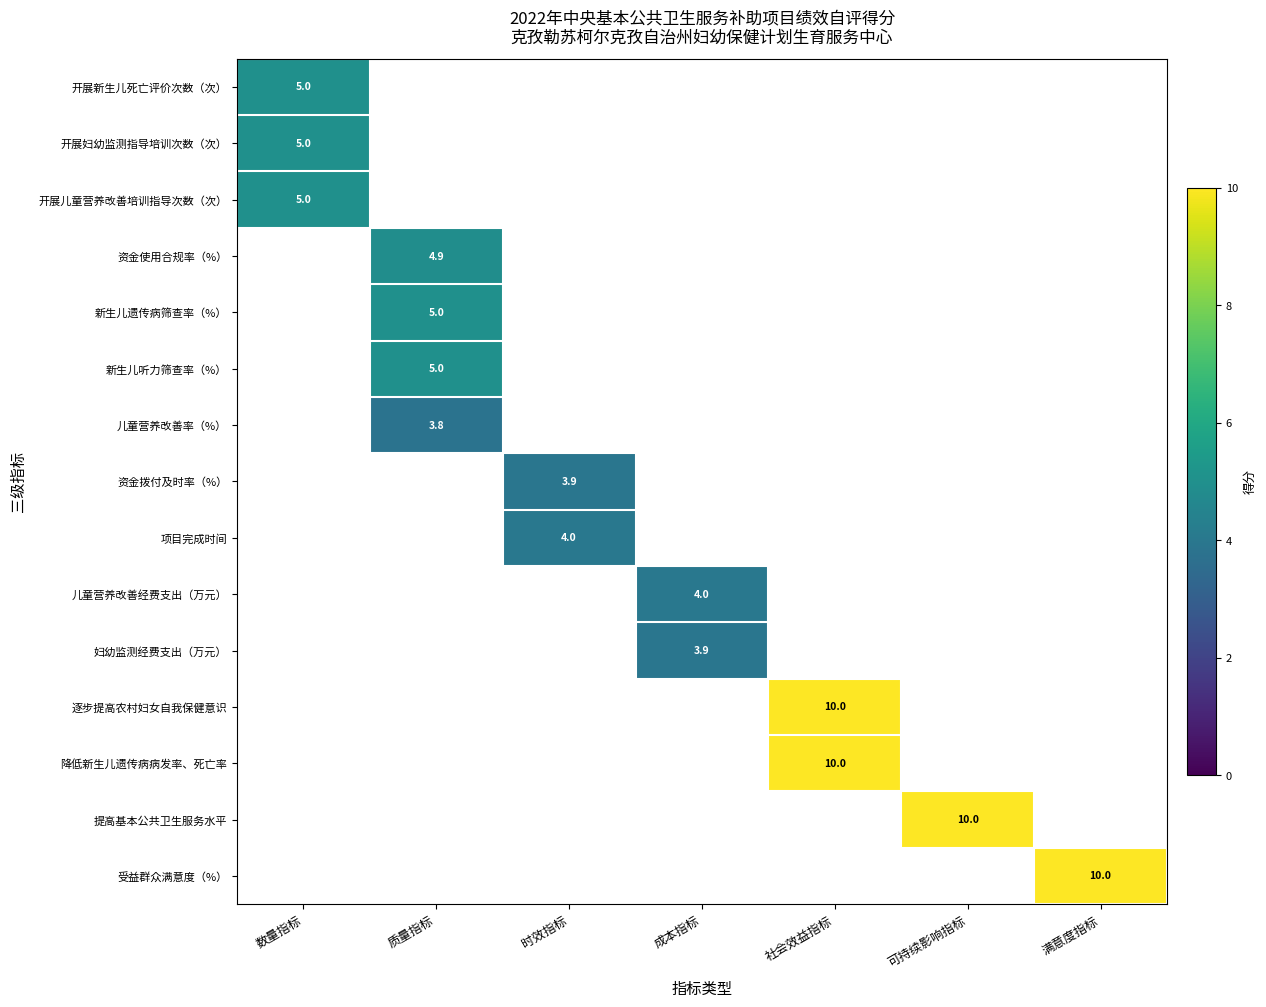

What is the maximum value shown in the chart?

10.0